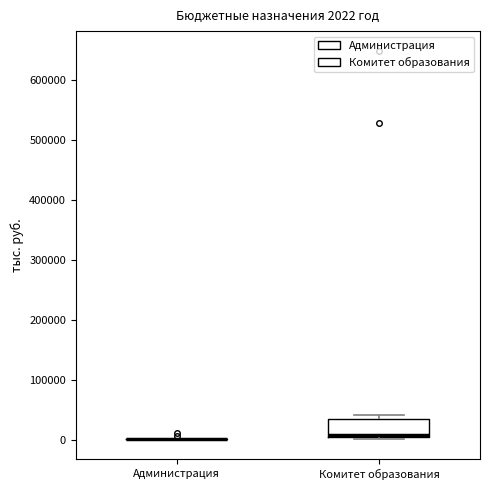

Comparing the boxes themselves (not the whiskers), which one is the tallest?

Комитет образования